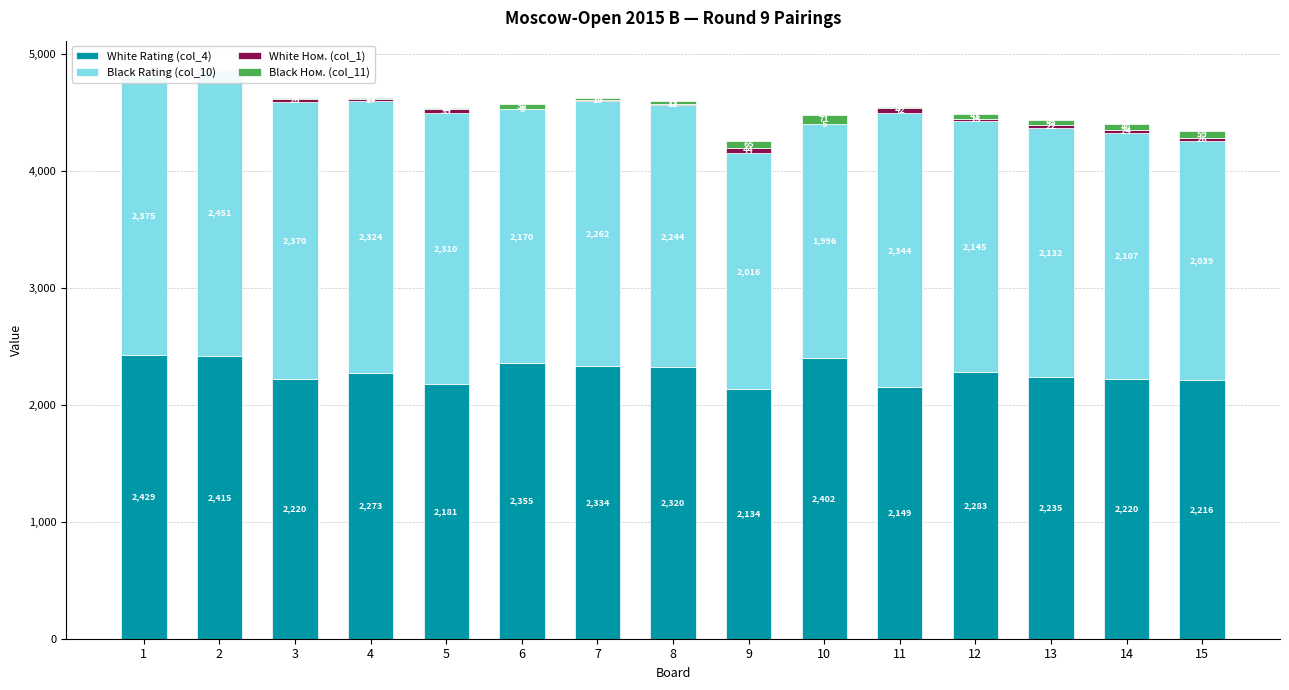

How many groups of bars are there?

15